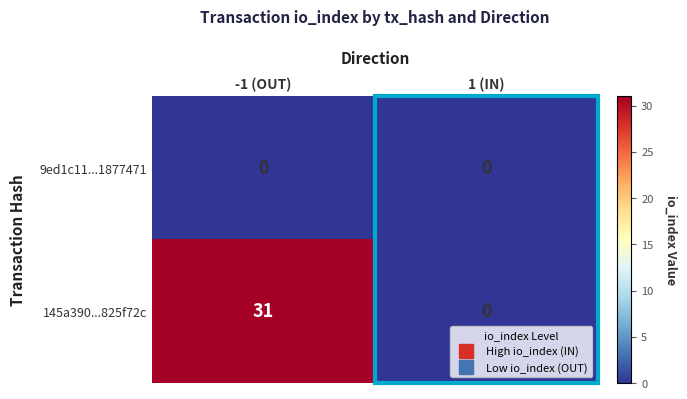

The 145a390...825f72c series shows 31 at -1 (OUT). True or false?

True